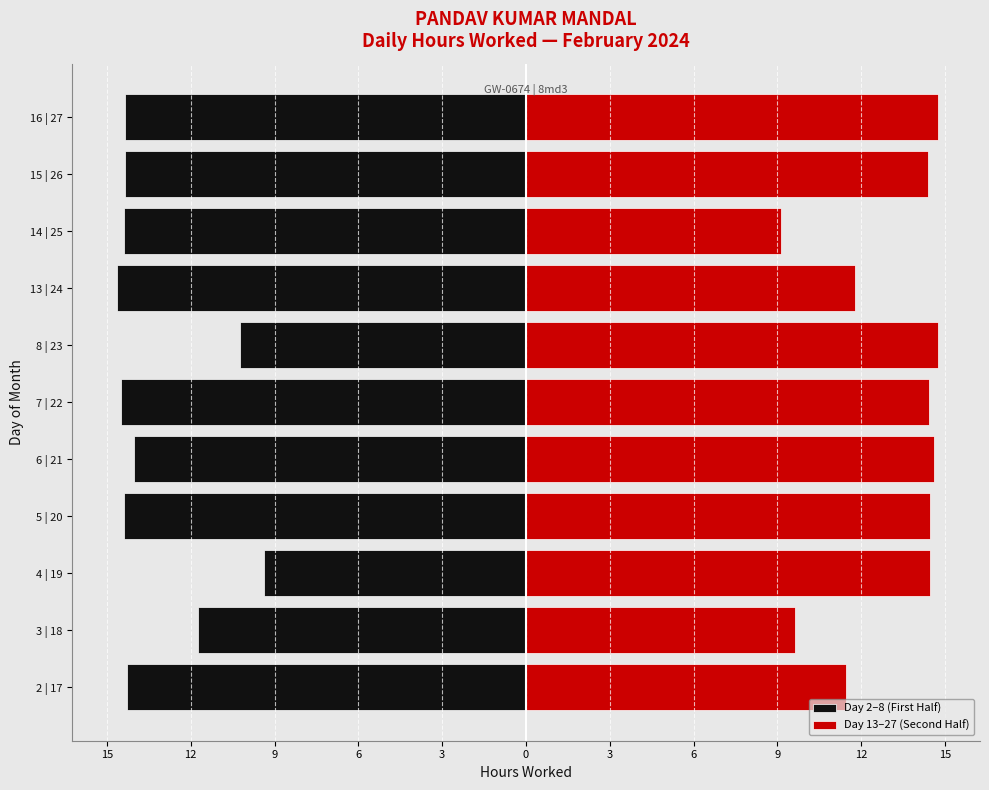

How many bars are there in each group?

2